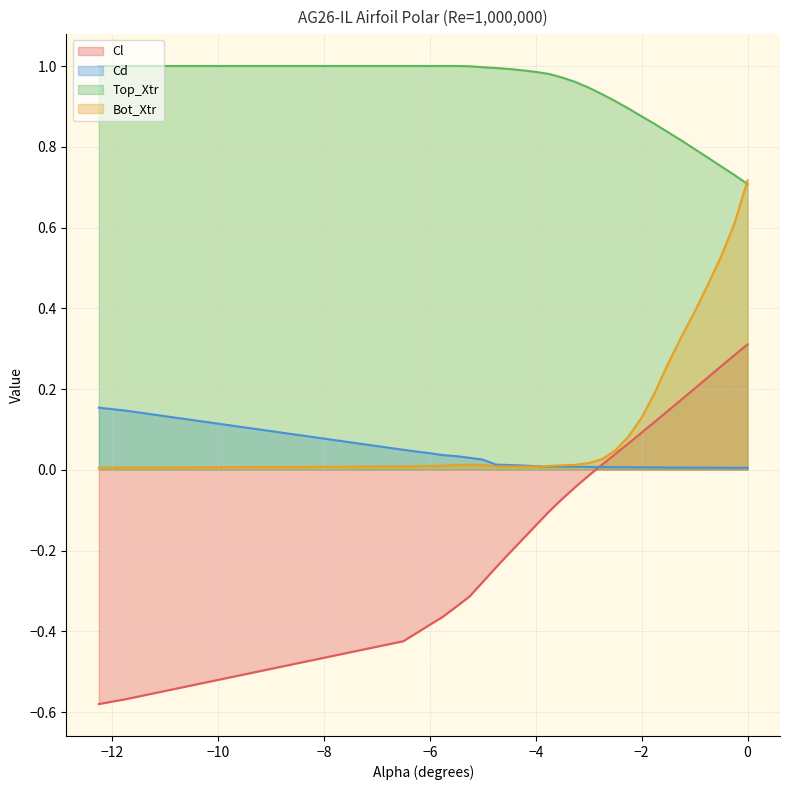

Which category has the lowest value in the Cl series?

-12.25